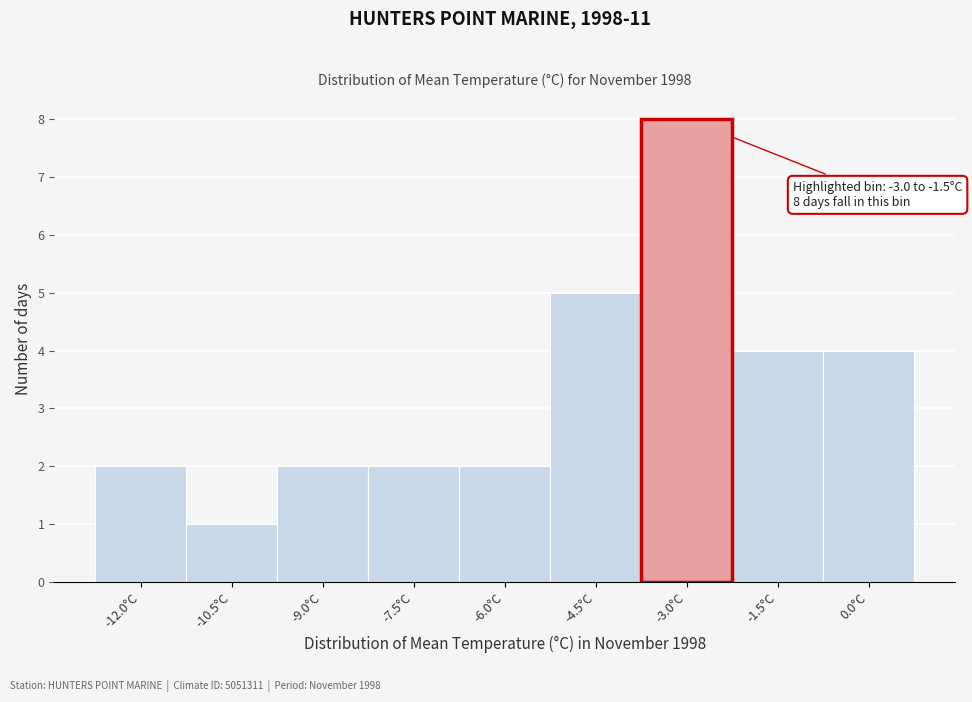

Reading left to right, transcribe all the data shown in this chart.

2	1	2	2	2	5	8	4	4